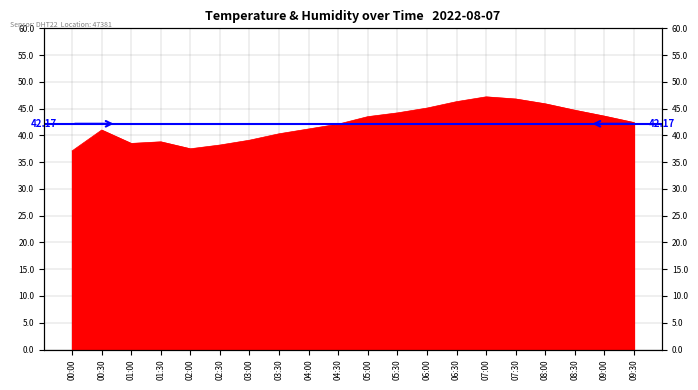

The value at 00:30 is 69.8. True or false?

False